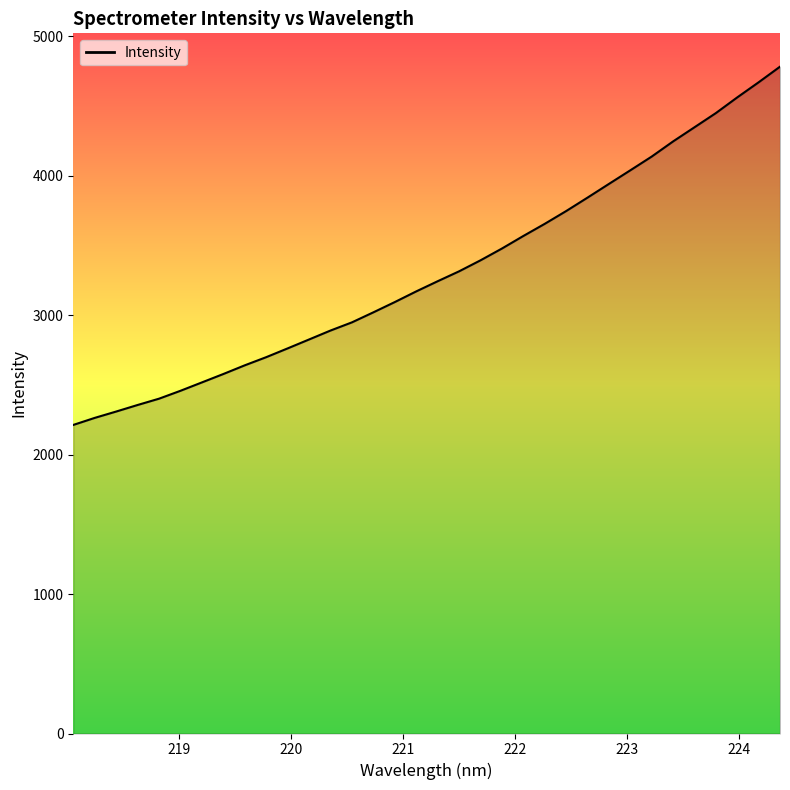

What is the greatest value displayed?

4781.6